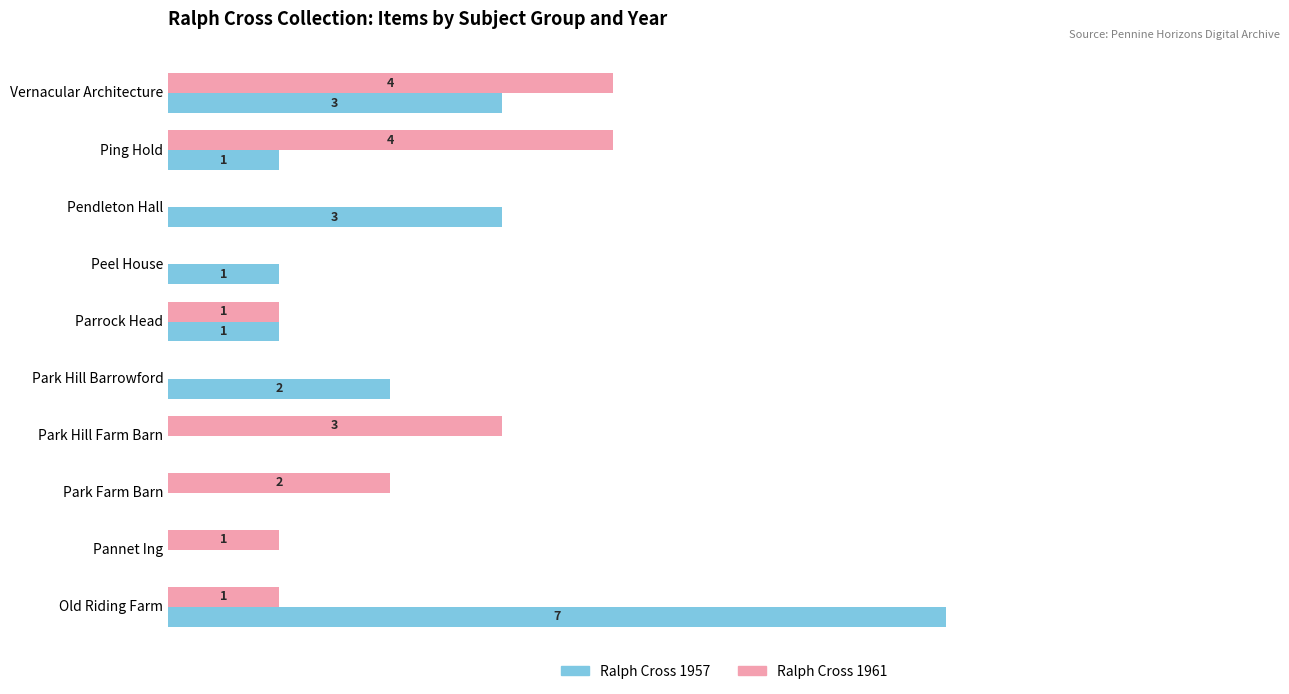

Which series changed the most between Park Hill Barrowford and Old Riding Farm?

Ralph Cross 1957